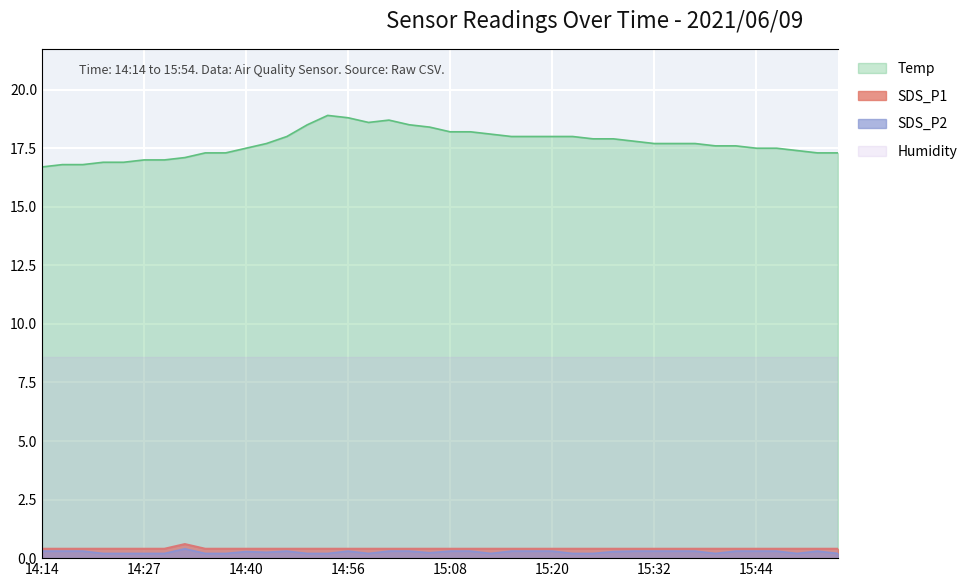

Count the SDS_P1 values in the range 0 to 1.

40